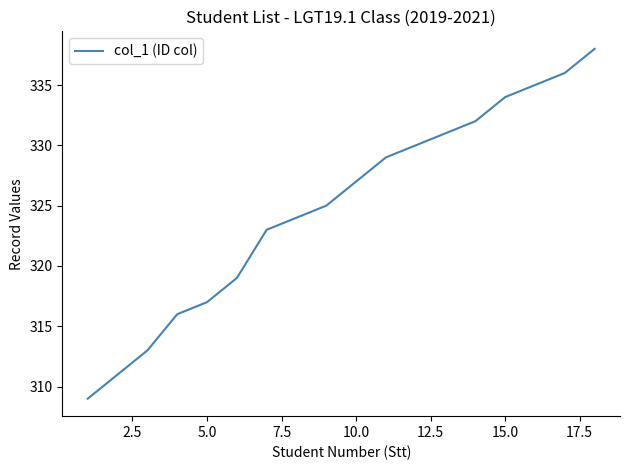

What is the minimum value shown in the chart?

309